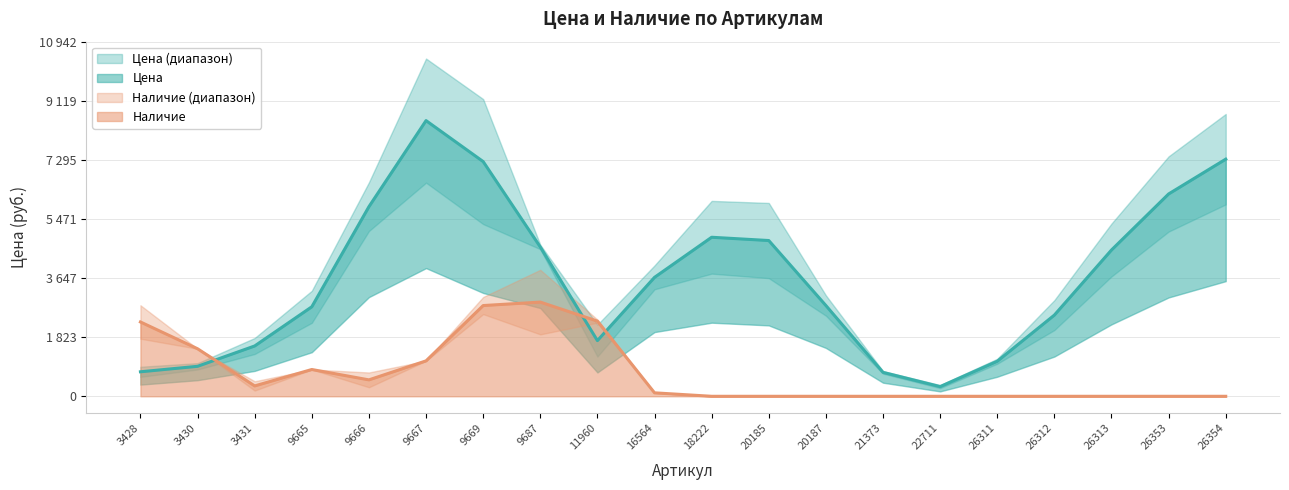

Where does the Цена series first go above 2733?

9665